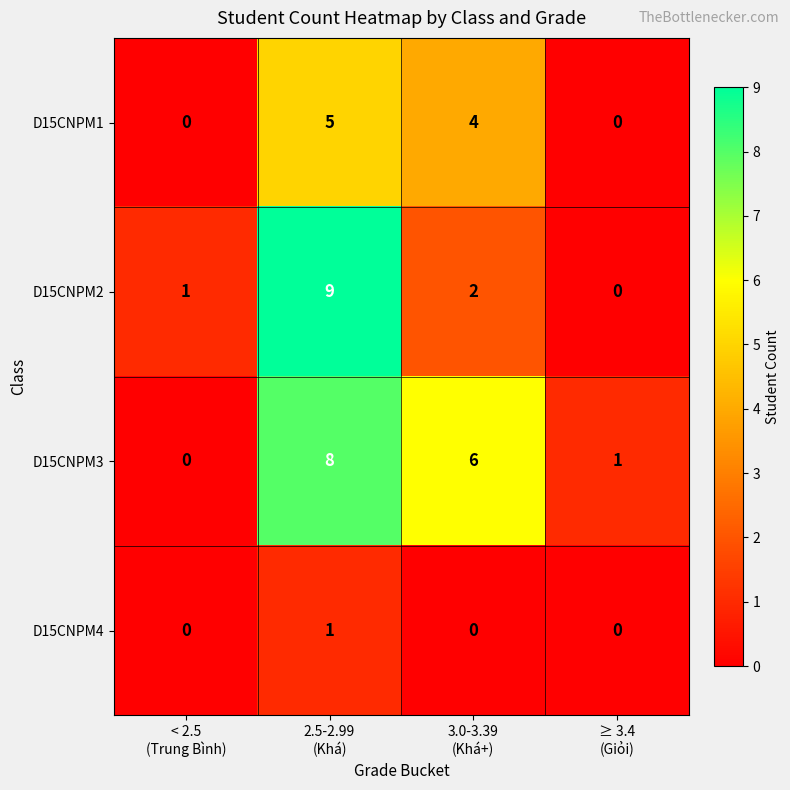

List the series in order of their peak value, highest first.

D15CNPM2, D15CNPM3, D15CNPM1, D15CNPM4